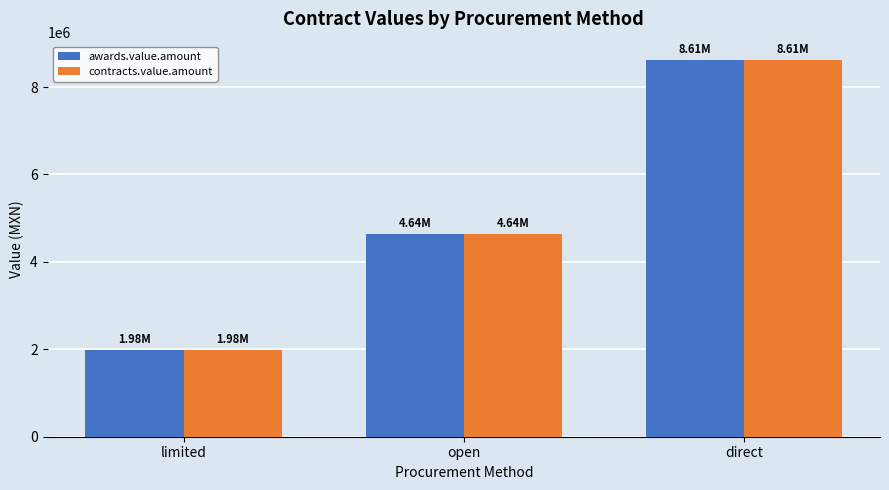

What is the total value across all series at open?

9279080.3